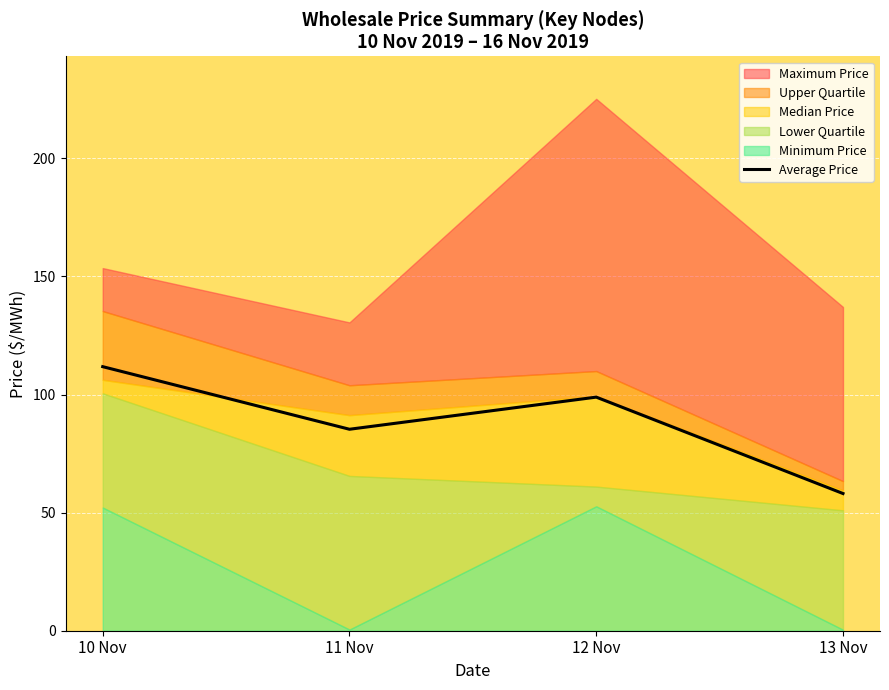

How many points are higher than both their immediate neighbors (excluding endpoints)?

1